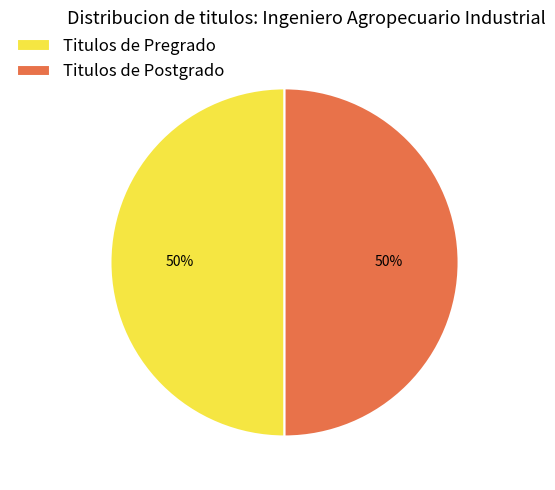

True or false: Titulos de Postgrado accounts for 62% of the total.

False